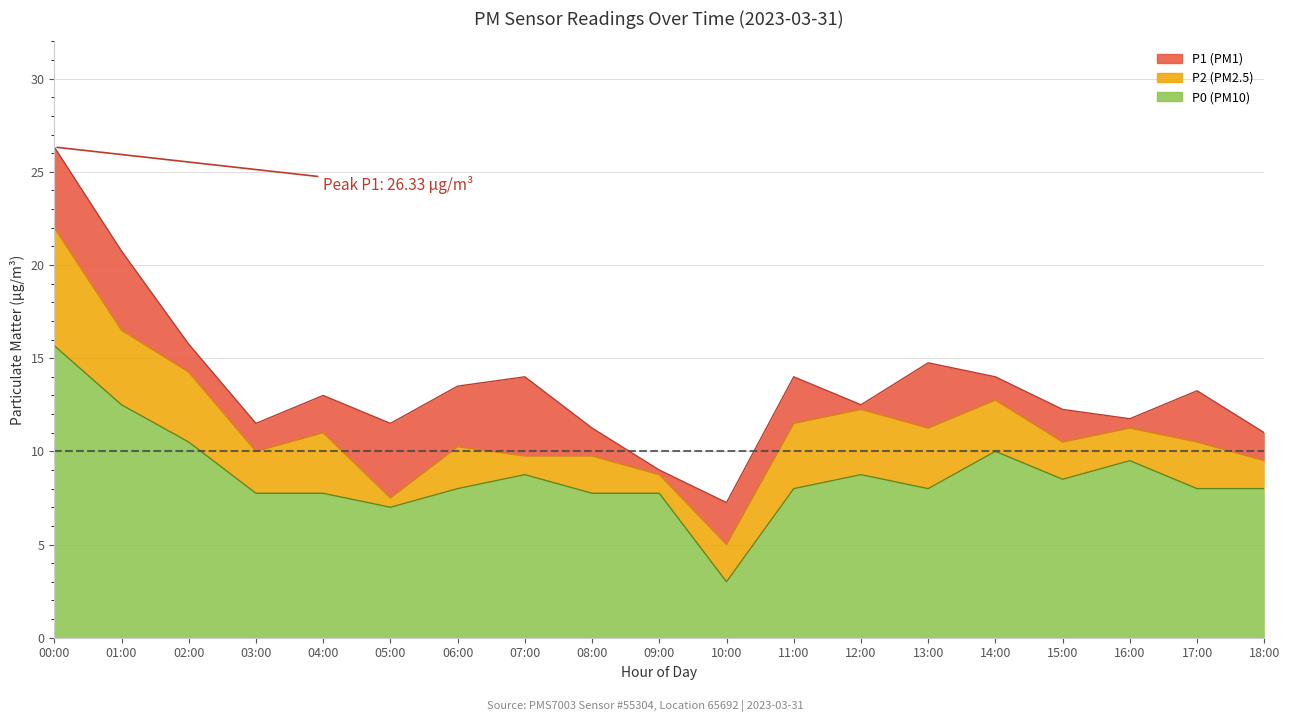

What are all the series names shown in the legend?

P1, P2, P0